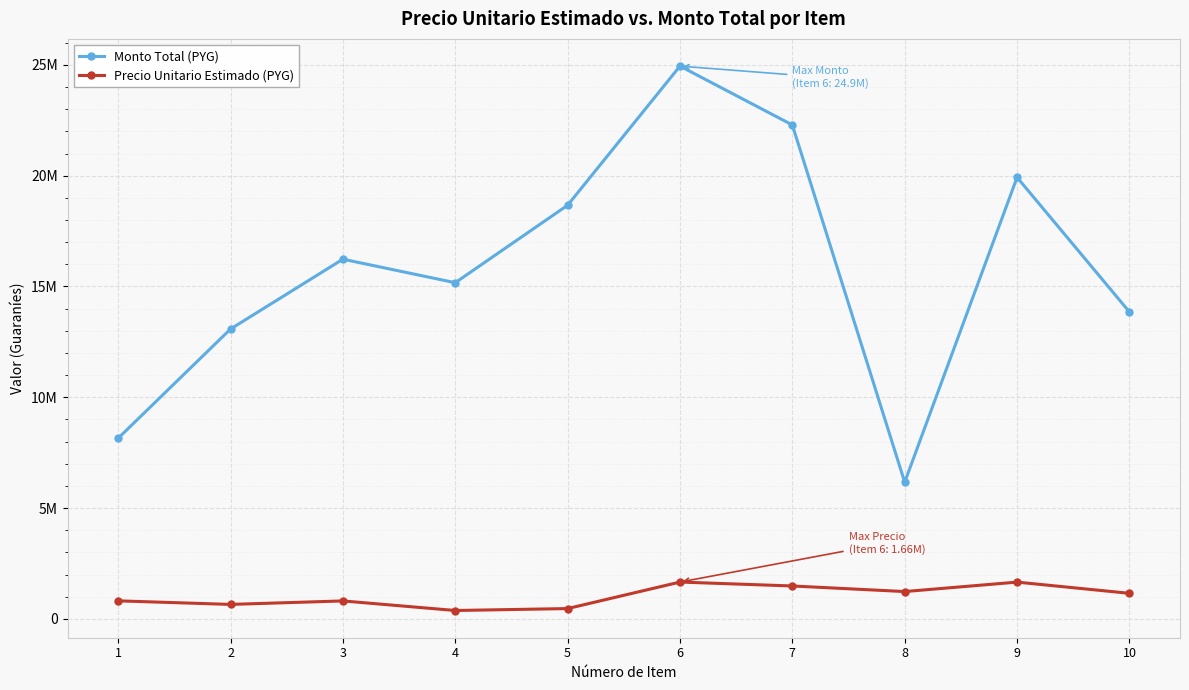

What is the value of the Precio Unitario Estimado (PYG) point at the 1st from the left?

815000